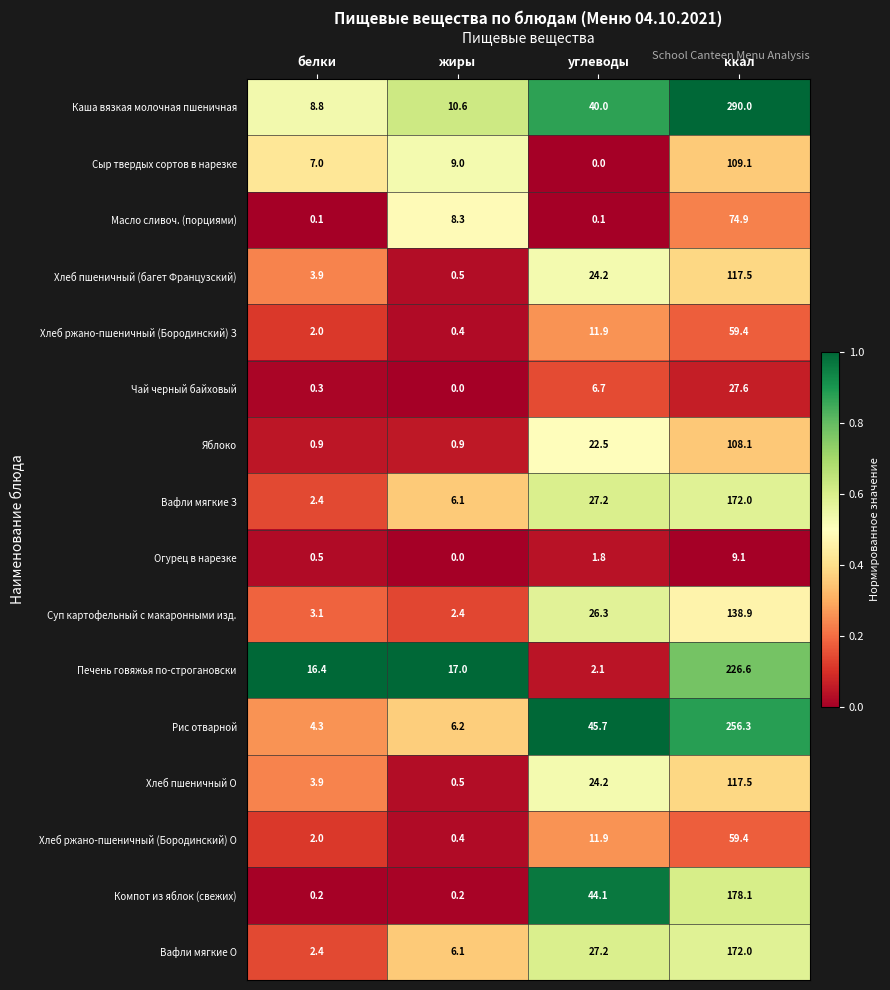

What is the difference between the second highest and minimum values in the Вафли мягкие О series?

24.8